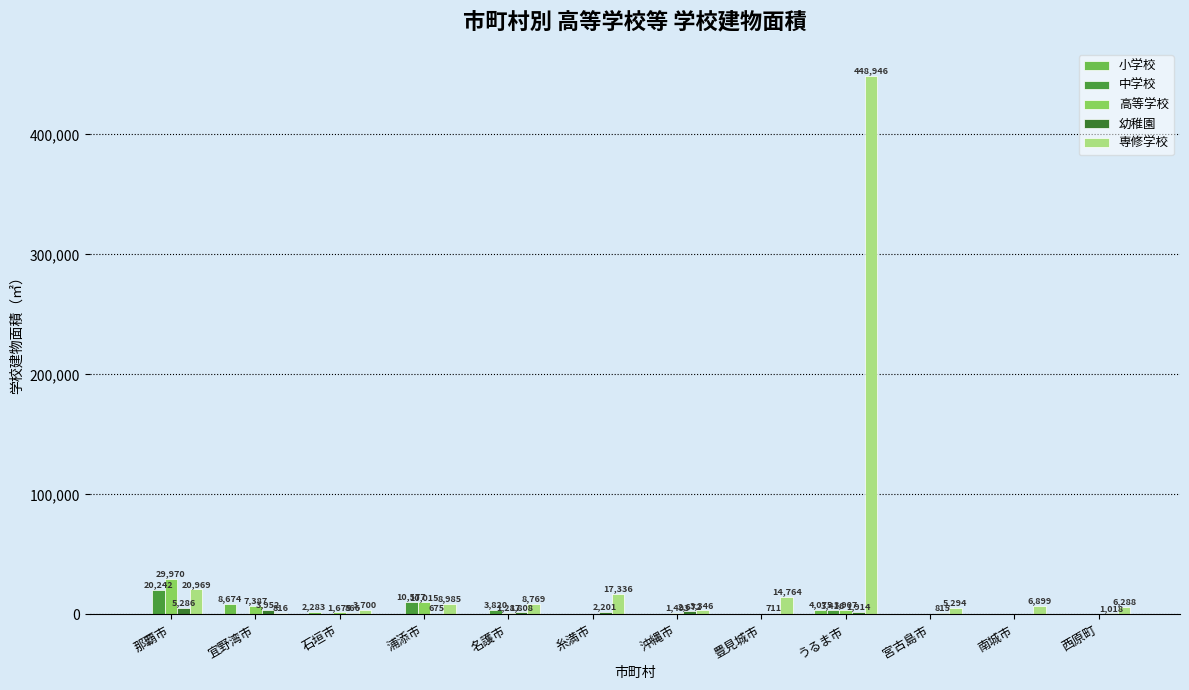

Where does the 高等学校 series first go above 1493?

那覇市